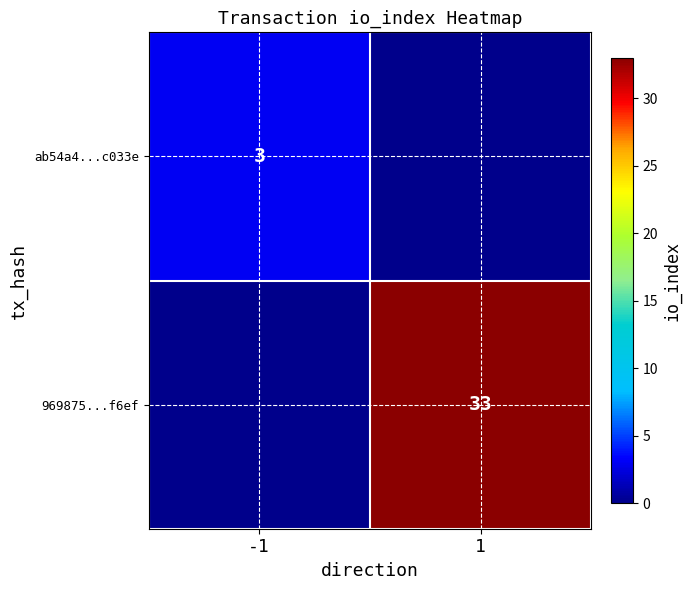

What is the difference between the highest and lowest values at -1?

3